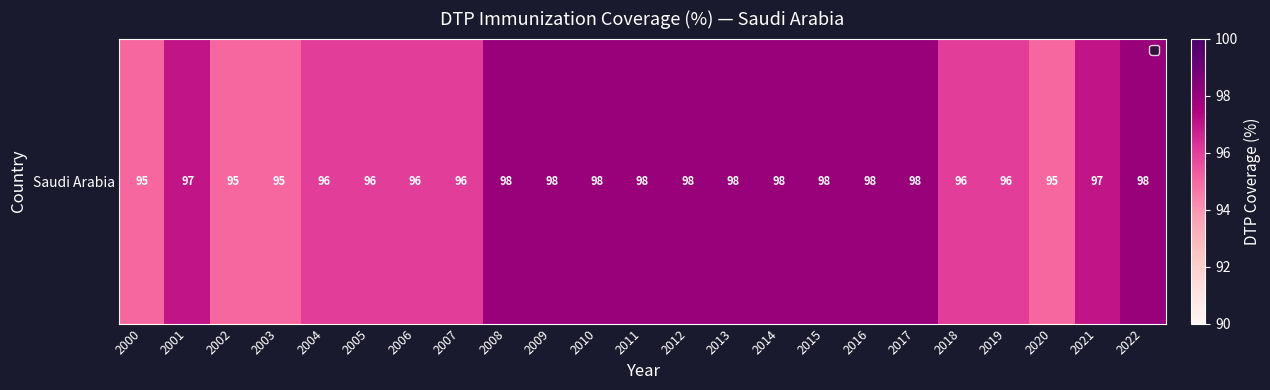

Approximately how many times larger is the value at 2015 compared to 2011?

1.0